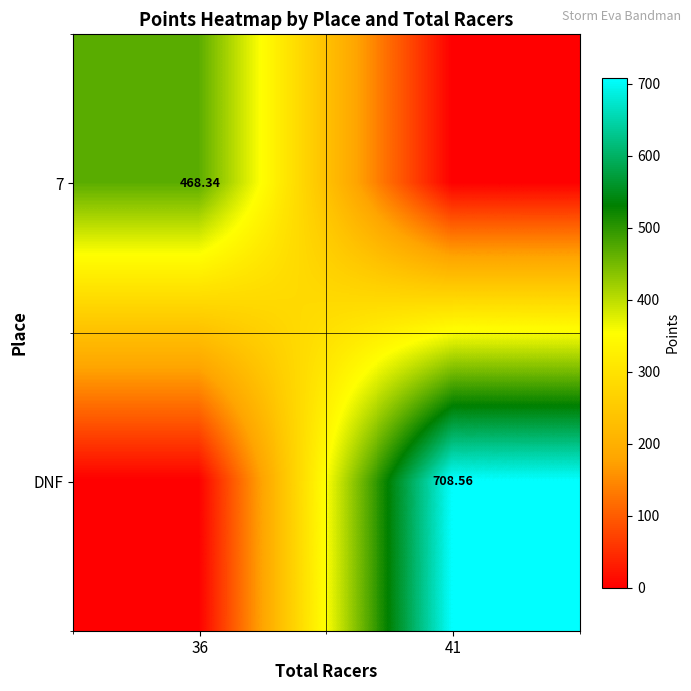

What is the total value across all series at 41?

708.6